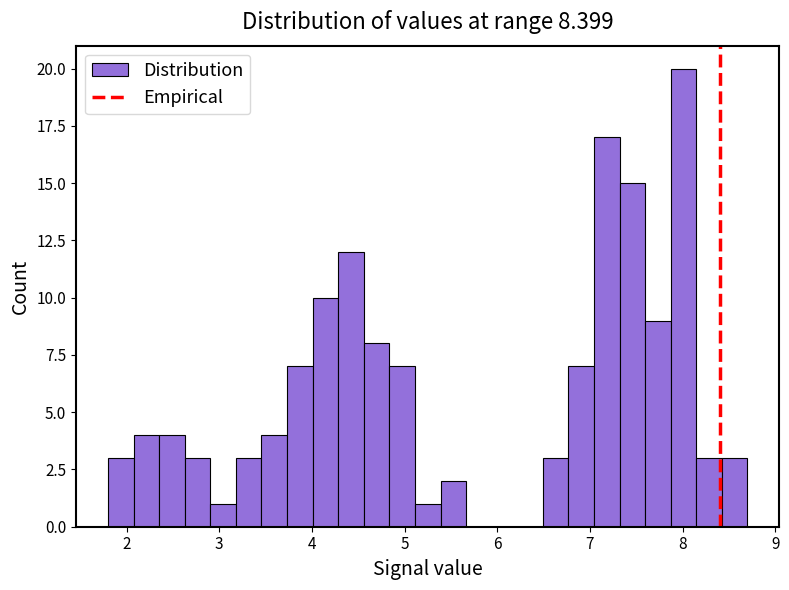

Read against the x-axis, roughly where is the centre of the tallest bar?

8.0